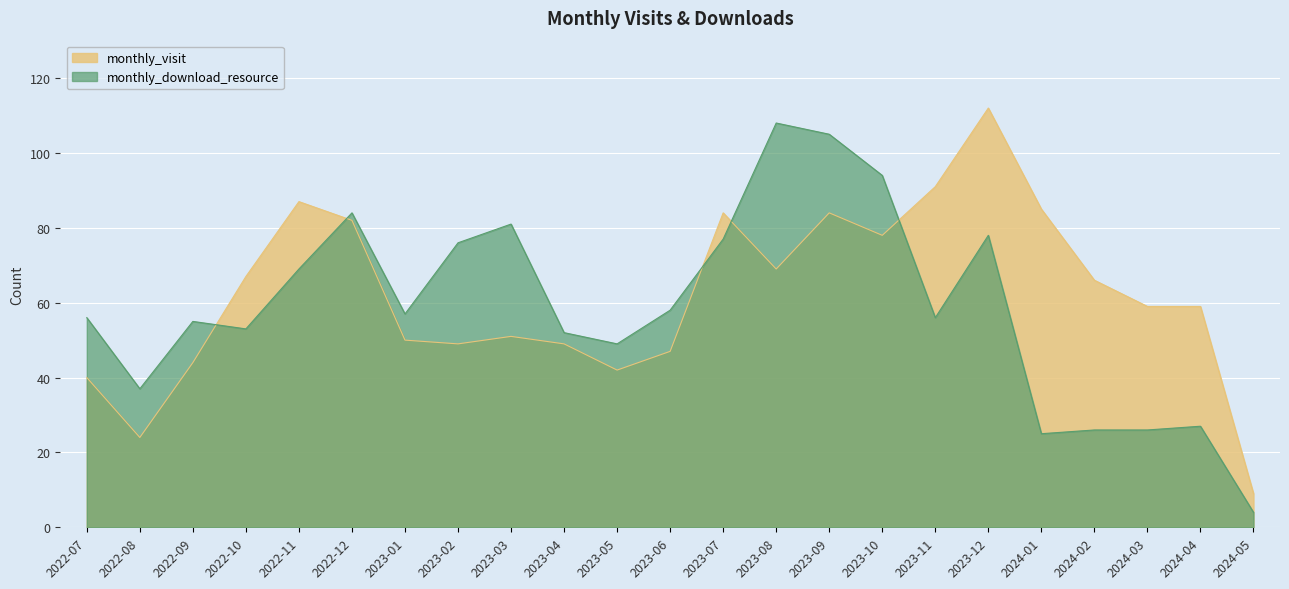

Reading left to right, extract all data points from this chart.

monthly_visit: 2022-07=40	2022-08=24	2022-09=44	2022-10=67	2022-11=87	2022-12=82	2023-01=50	2023-02=49	2023-03=51	2023-04=49	2023-05=42	2023-06=47	2023-07=84	2023-08=69	2023-09=84	2023-10=78	2023-11=91	2023-12=112	2024-01=85	2024-02=66	2024-03=59	2024-04=59	2024-05=9
monthly_download_resource: 2022-07=56	2022-08=37	2022-09=55	2022-10=53	2022-11=69	2022-12=84	2023-01=57	2023-02=76	2023-03=81	2023-04=52	2023-05=49	2023-06=58	2023-07=77	2023-08=108	2023-09=105	2023-10=94	2023-11=56	2023-12=78	2024-01=25	2024-02=26	2024-03=26	2024-04=27	2024-05=4